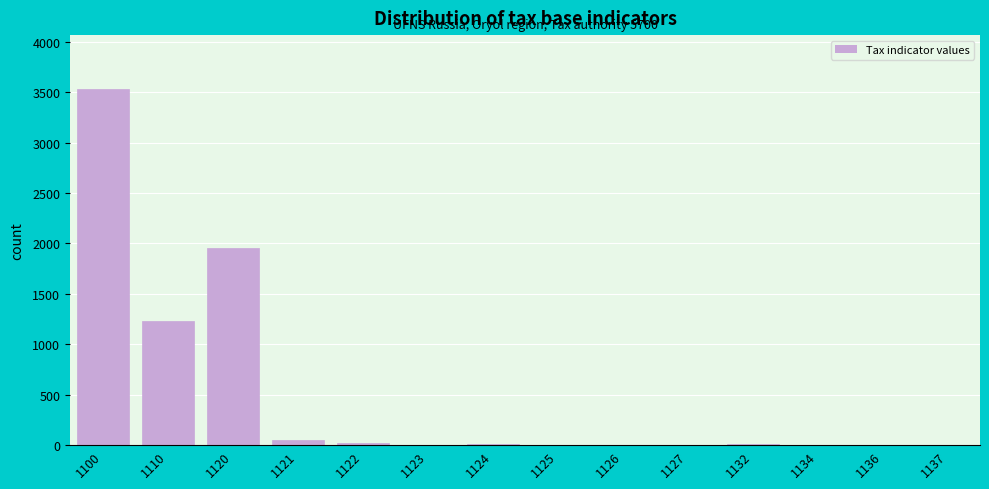

The chart shows a value of 3 at 1137. True or false?

True